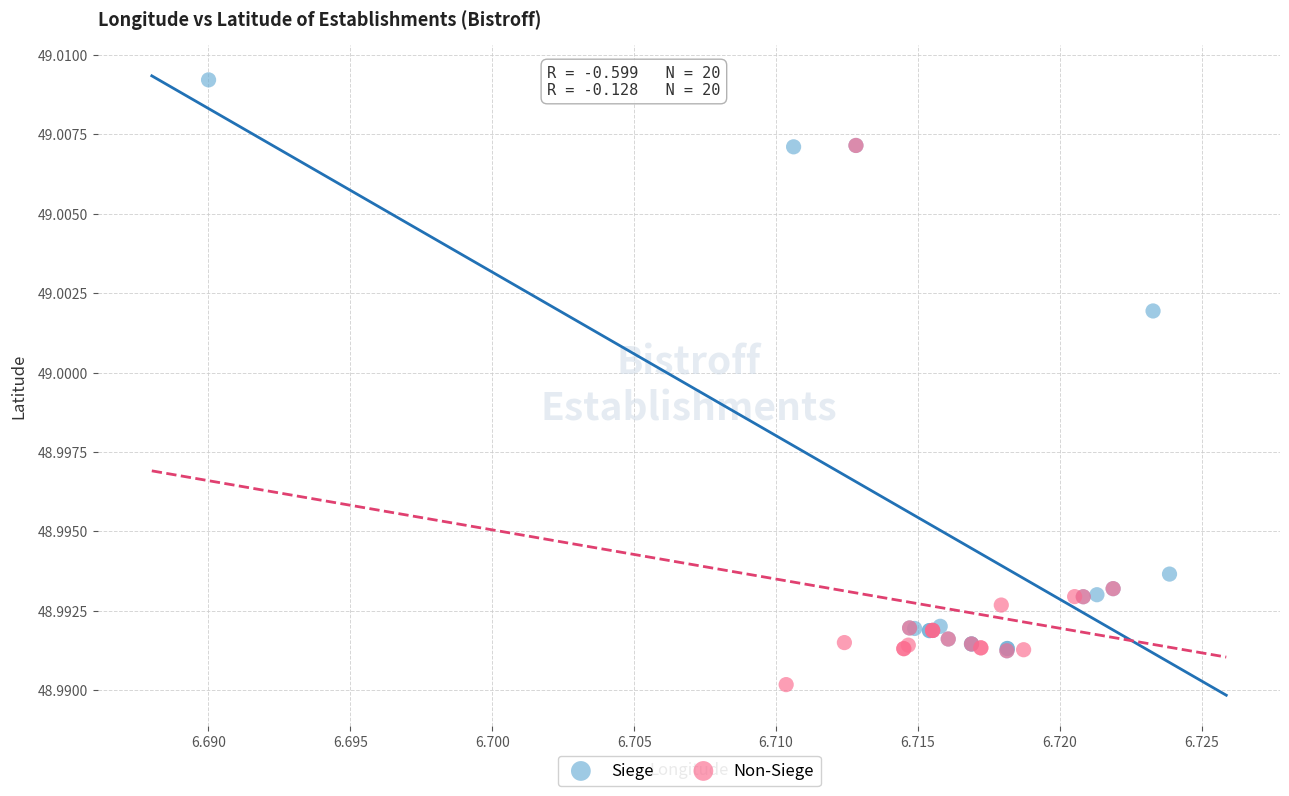

Which series reaches the maximum Y coordinate?

Siege